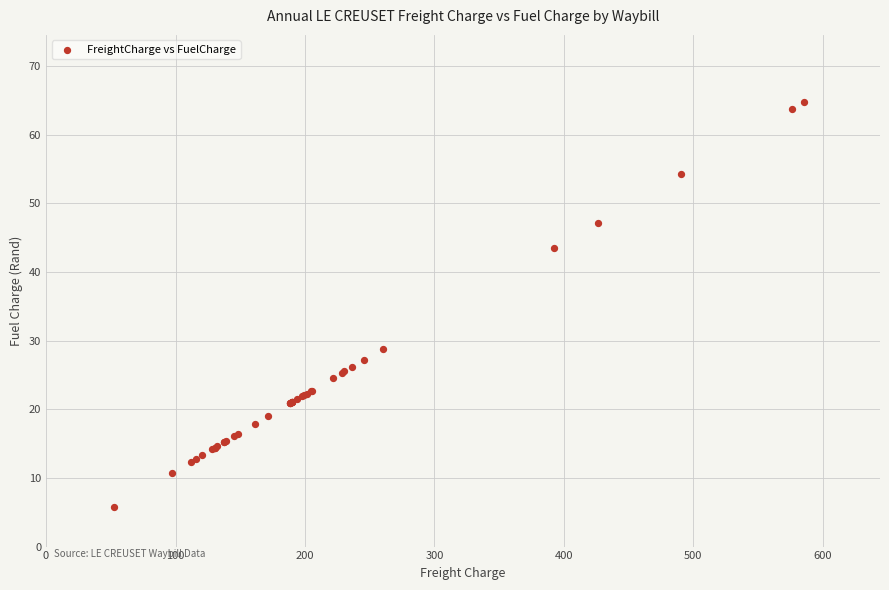

What Y value in the scatter plot is closest to 35?

28.9